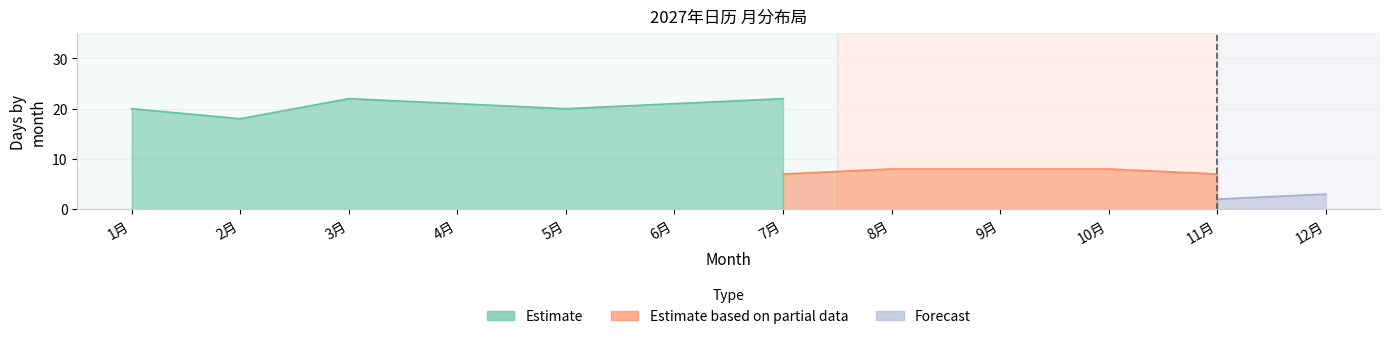

What is the label of the 17th point from the right?

14